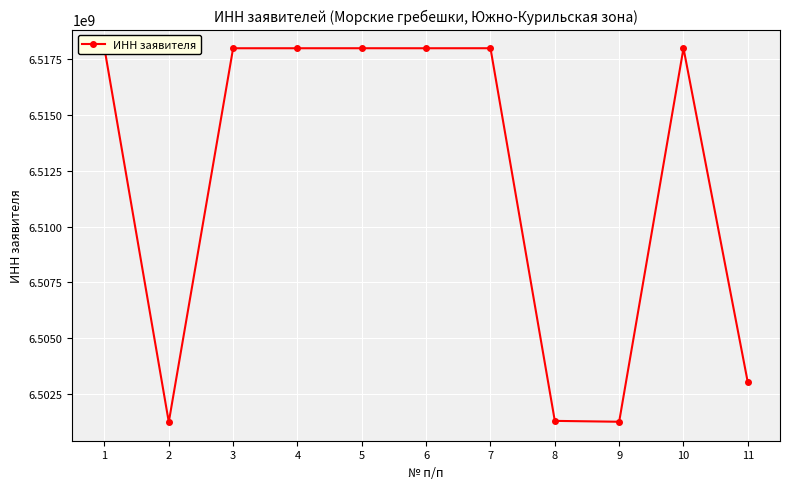

What is the value of the 5th point from the left?

6518004823